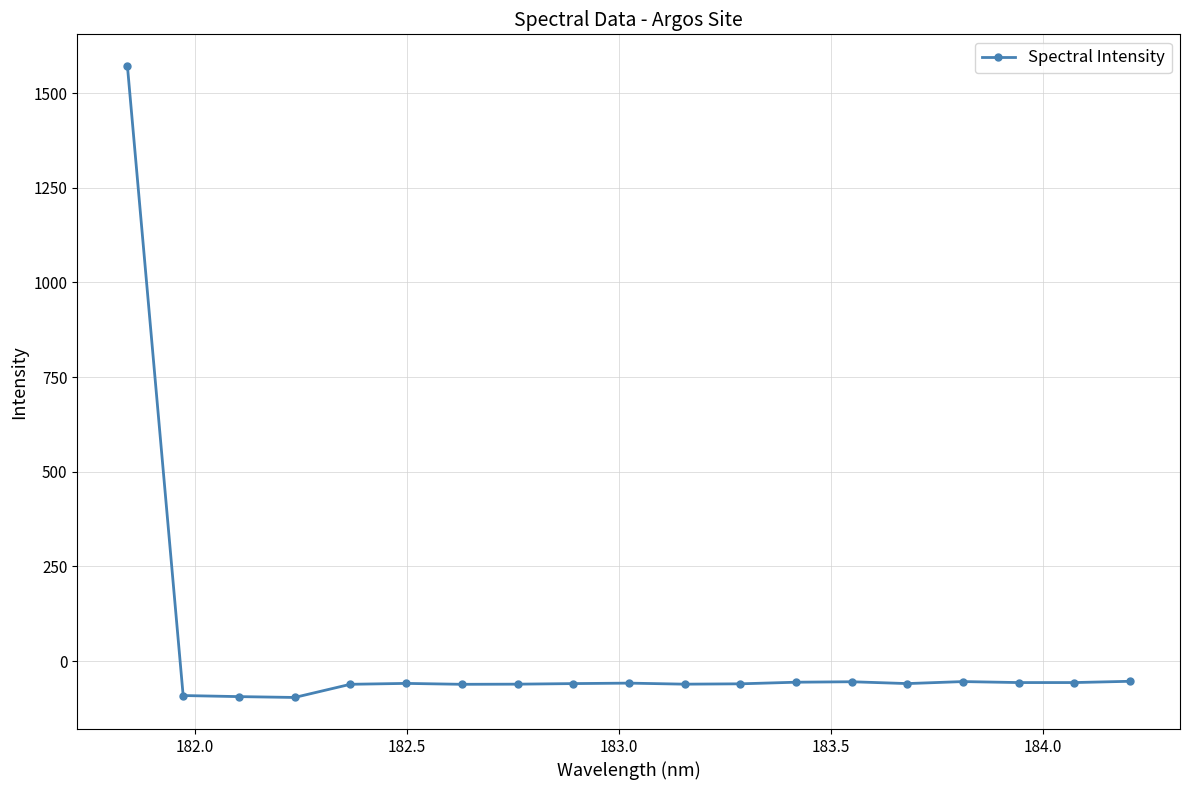

What is the minimum value shown in the chart?

-96.0